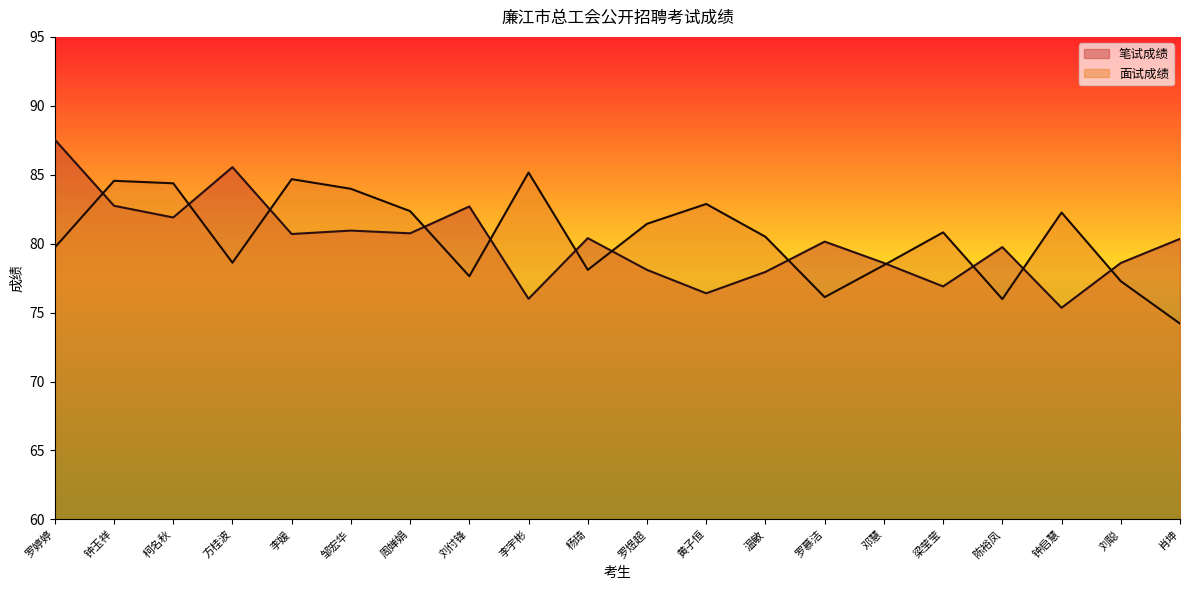

At 邓慧, list the series in order from smallest to largest.

面试成绩, 笔试成绩